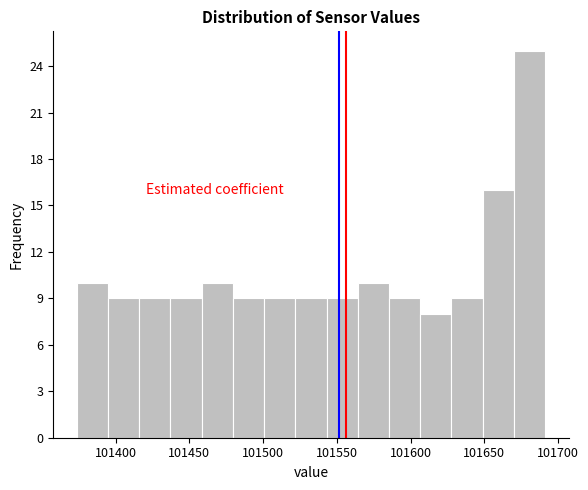

Reading left to right, list every bar in this chart as the range it spans on the x-axis followed by its height. Neither the bar edges nor the heights are printed on the chart, so give them approximately, as read against the axes.

101375 to 101395: 10
101395 to 101415: 9
101415 to 101435: 9
101435 to 101460: 9
101460 to 101480: 10
101480 to 101500: 9
101500 to 101520: 9
101520 to 101545: 9
101545 to 101565: 9
101565 to 101585: 10
101585 to 101605: 9
101605 to 101630: 8
101630 to 101650: 9
101650 to 101670: 16
101670 to 101690: 25